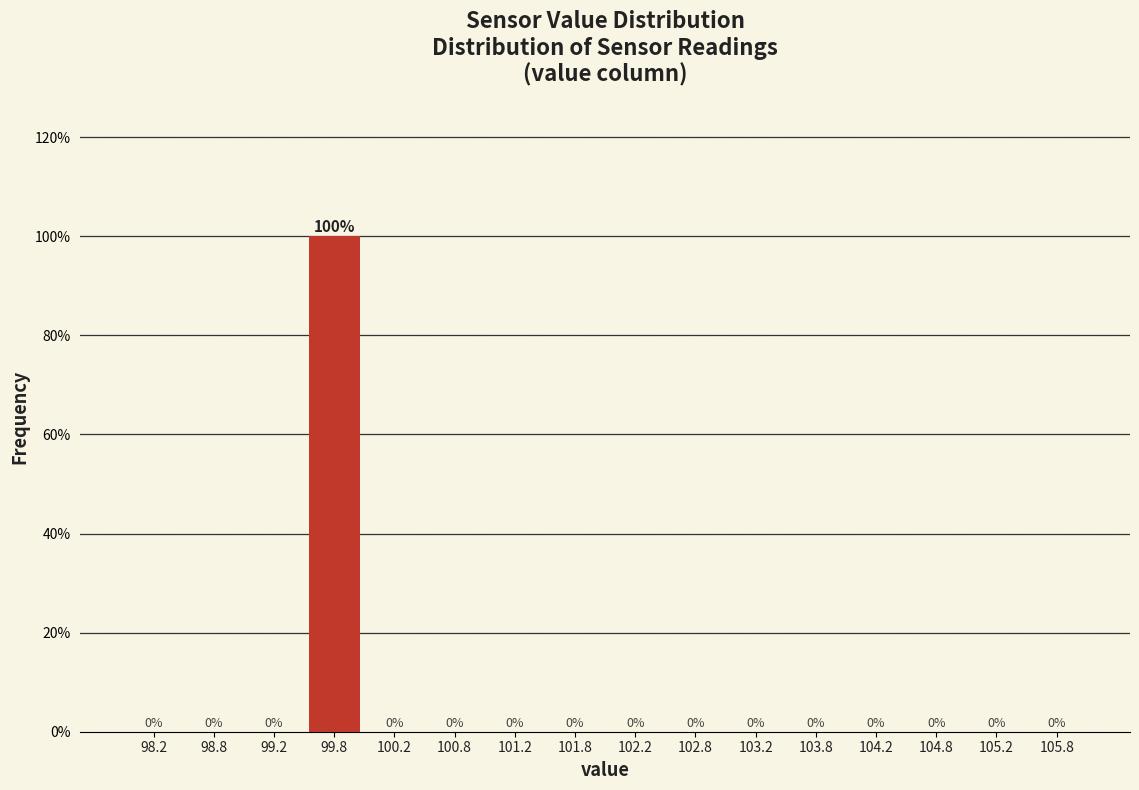

Reading left to right, transcribe this chart: for each bar, give the range it covers on the x-axis and its height.

98.0 to 98.5: 0
98.5 to 99.0: 0
99.0 to 99.5: 0
99.5 to 100.0: 100
100.0 to 100.5: 0
100.5 to 101.0: 0
101.0 to 101.5: 0
101.5 to 102.0: 0
102.0 to 102.5: 0
102.5 to 103.0: 0
103.0 to 103.5: 0
103.5 to 104.0: 0
104.0 to 104.5: 0
104.5 to 105.0: 0
105.0 to 105.5: 0
105.5 to 106.0: 0